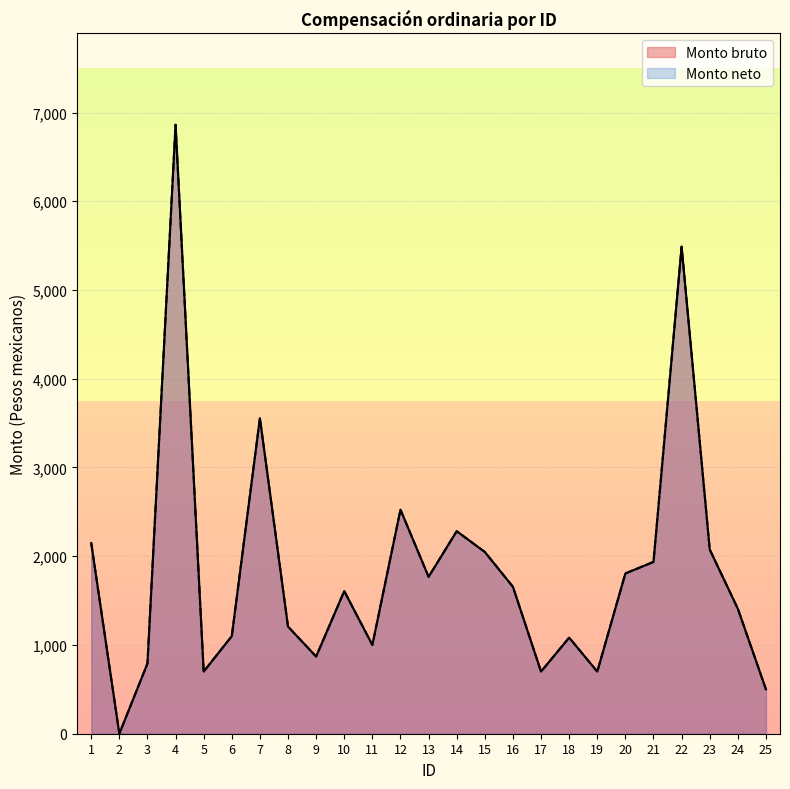

At which label does Monto neto first exceed 1607?

1